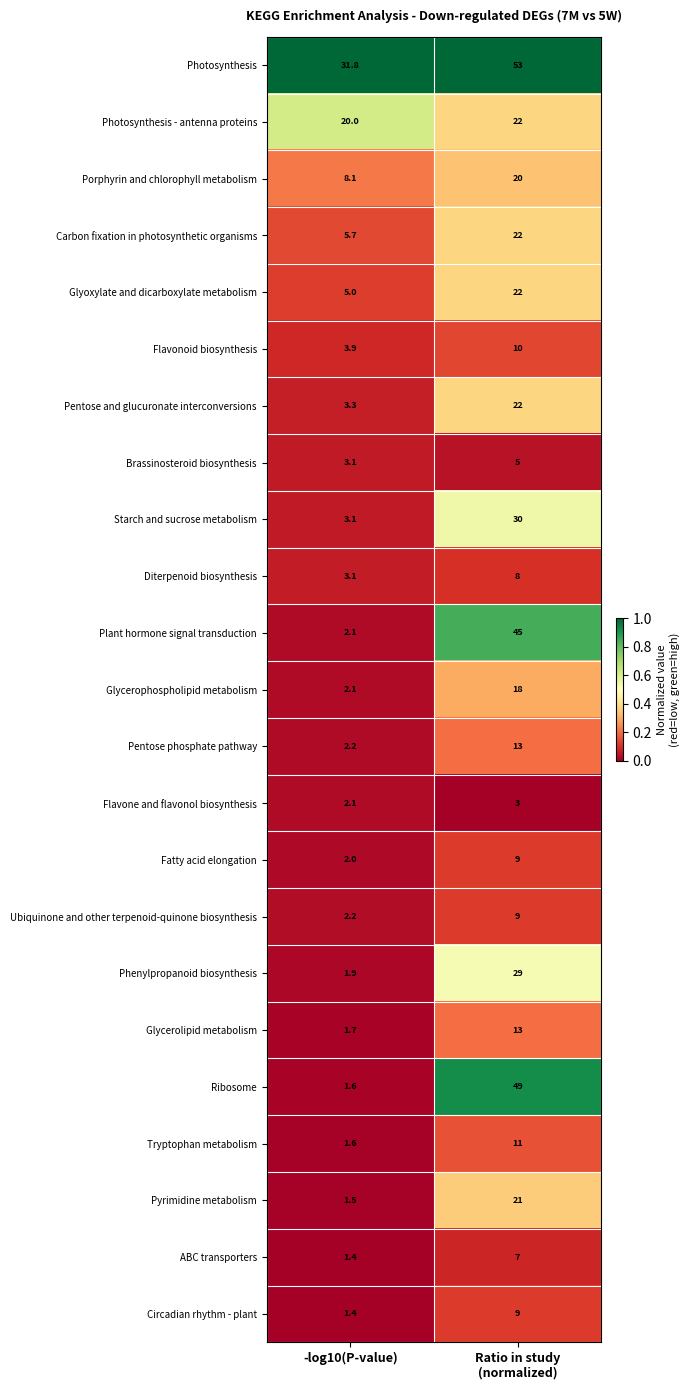

What value does the Circadian rhythm - plant series have at -log10(P-value)?

1.4